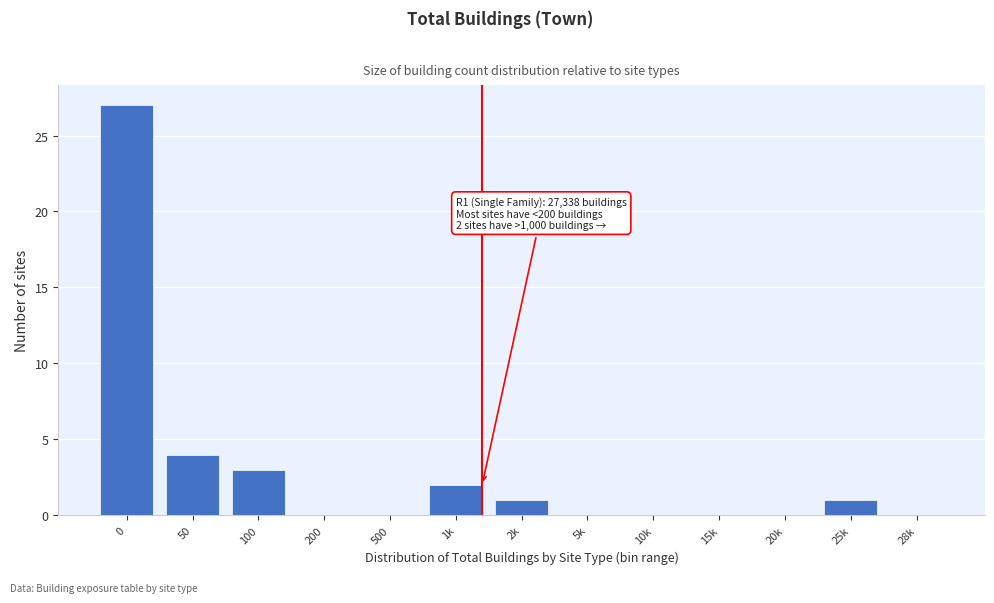

Reading left to right, extract all data points from this chart.

0=27	50=4	100=3	200=0	500=0	1k=2	2k=1	5k=0	10k=0	15k=0	20k=0	25k=1	28k=0